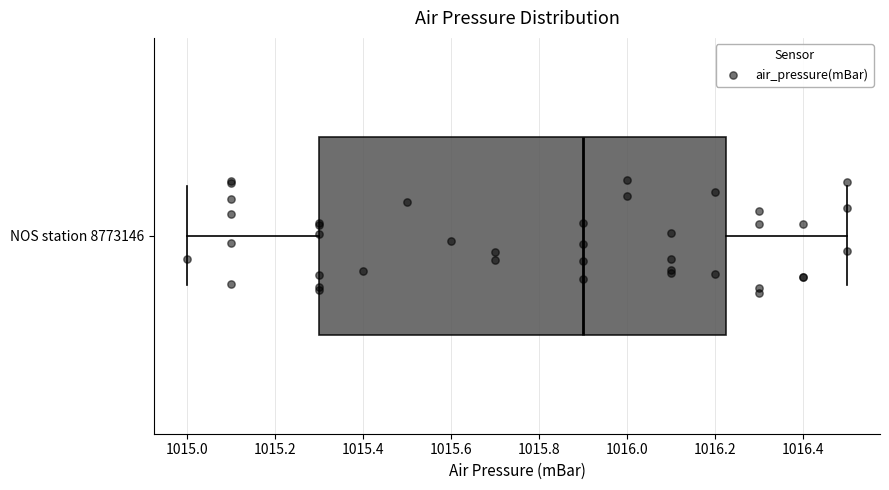

Where does the left whisker of the box for NOS station 8773146 end on the x-axis? The values are not printed on the chart, so give them approximately, as read against the axis.

1015.00